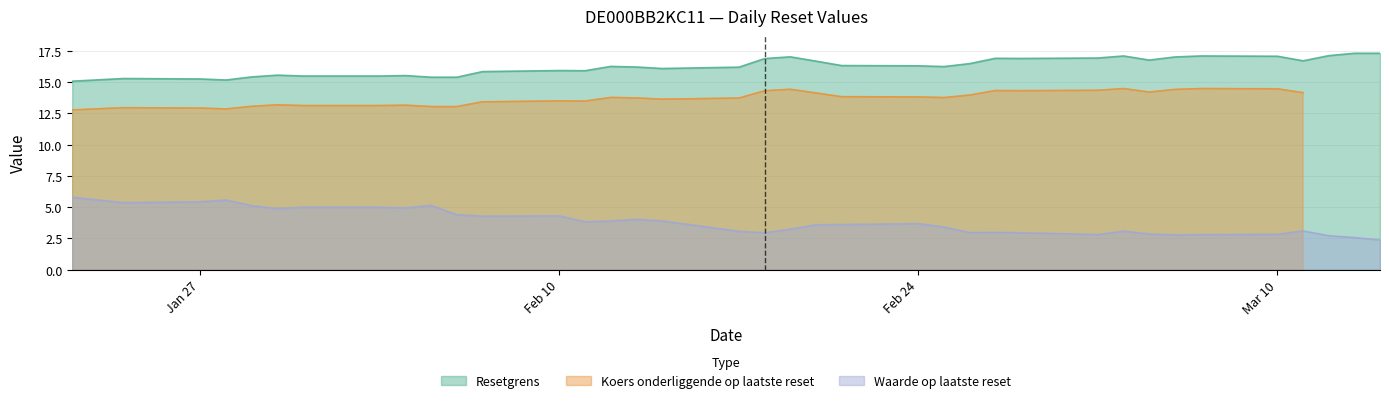

True or false: Resetgrens and Waarde op laatste reset cross at least once.

False